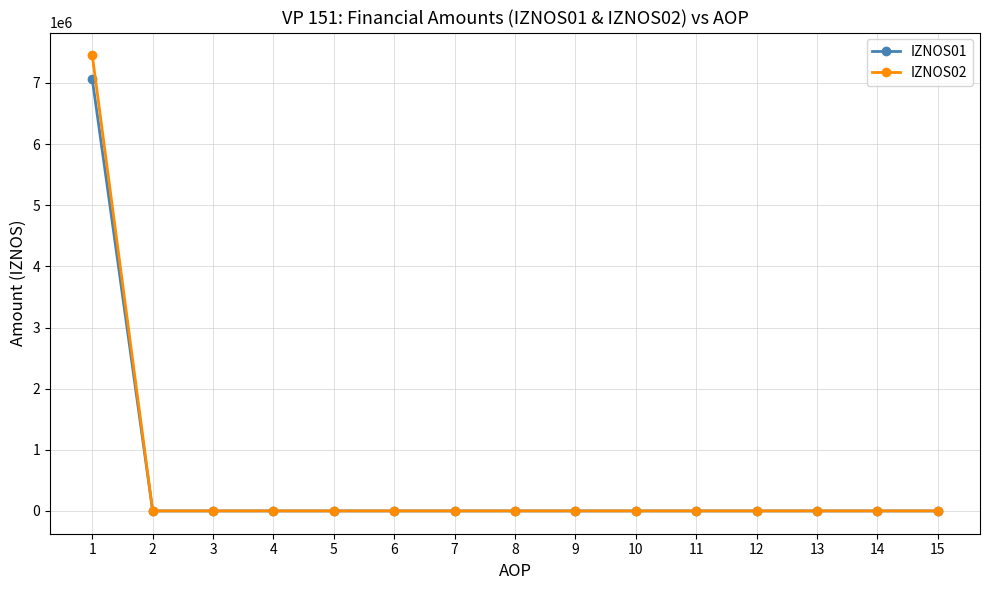

What is the difference between the maximum and minimum values in the IZNOS01 series?

7057564